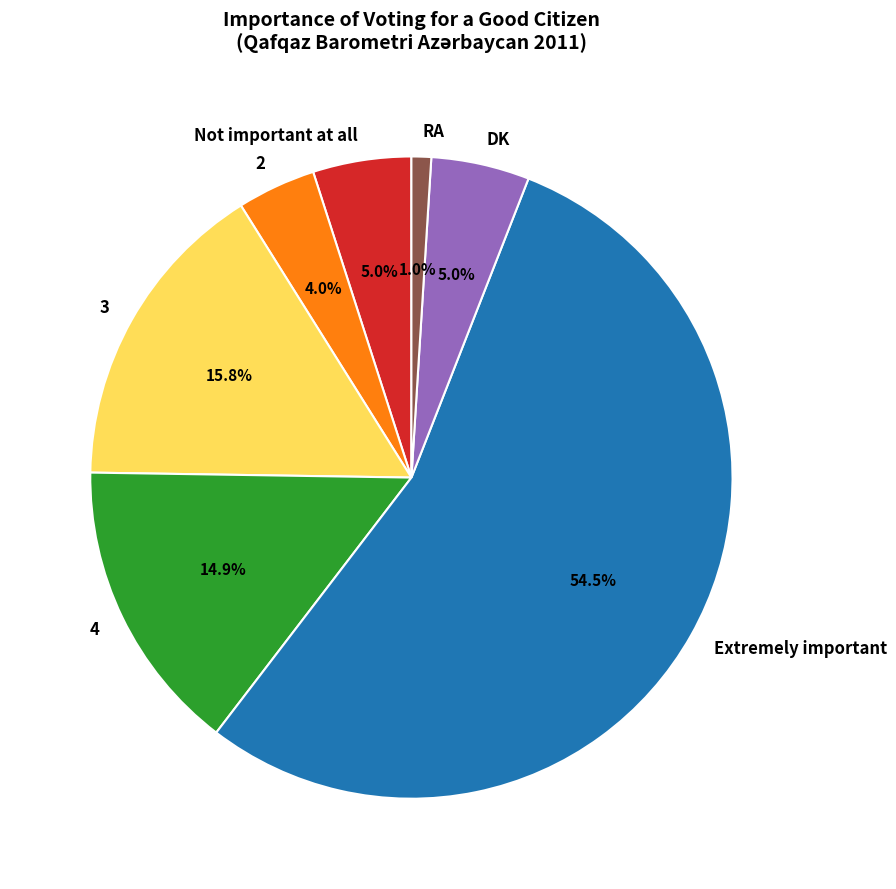

Between 3 and RA, which is larger?

3